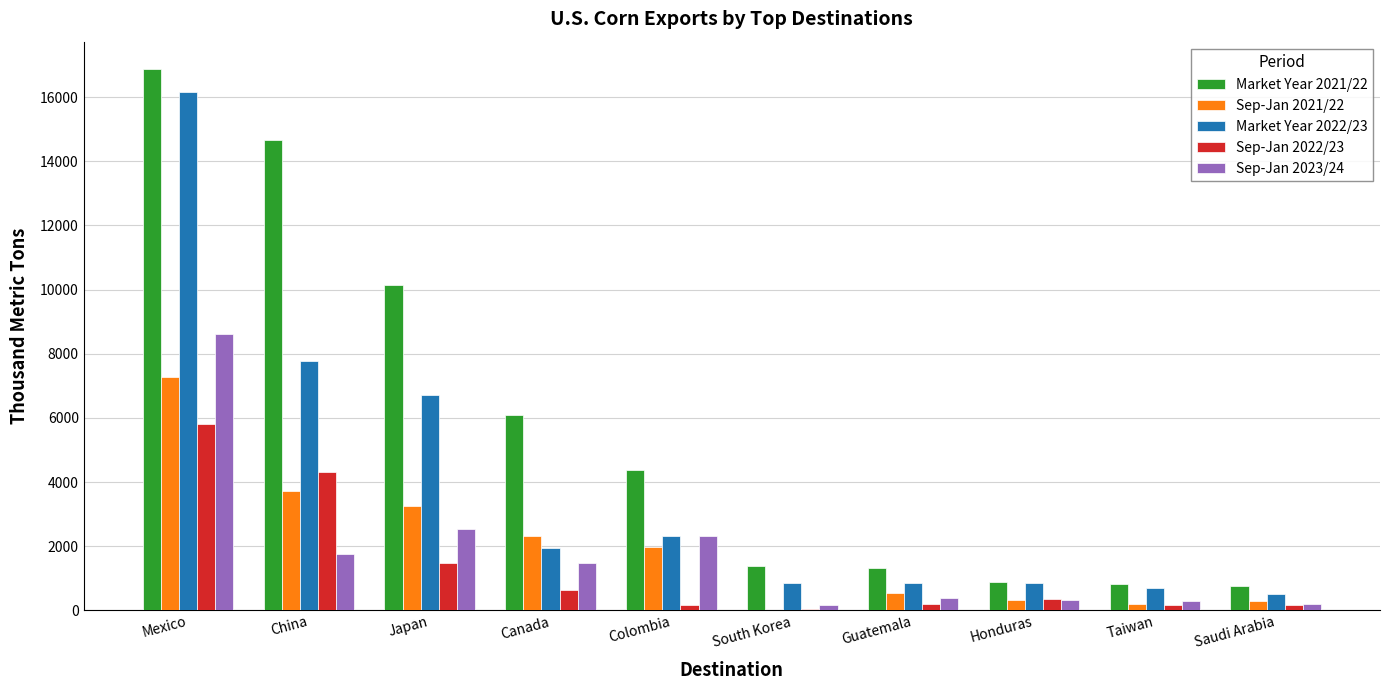

What is the sum of all Sep-Jan 2022/23 values?

13284.2